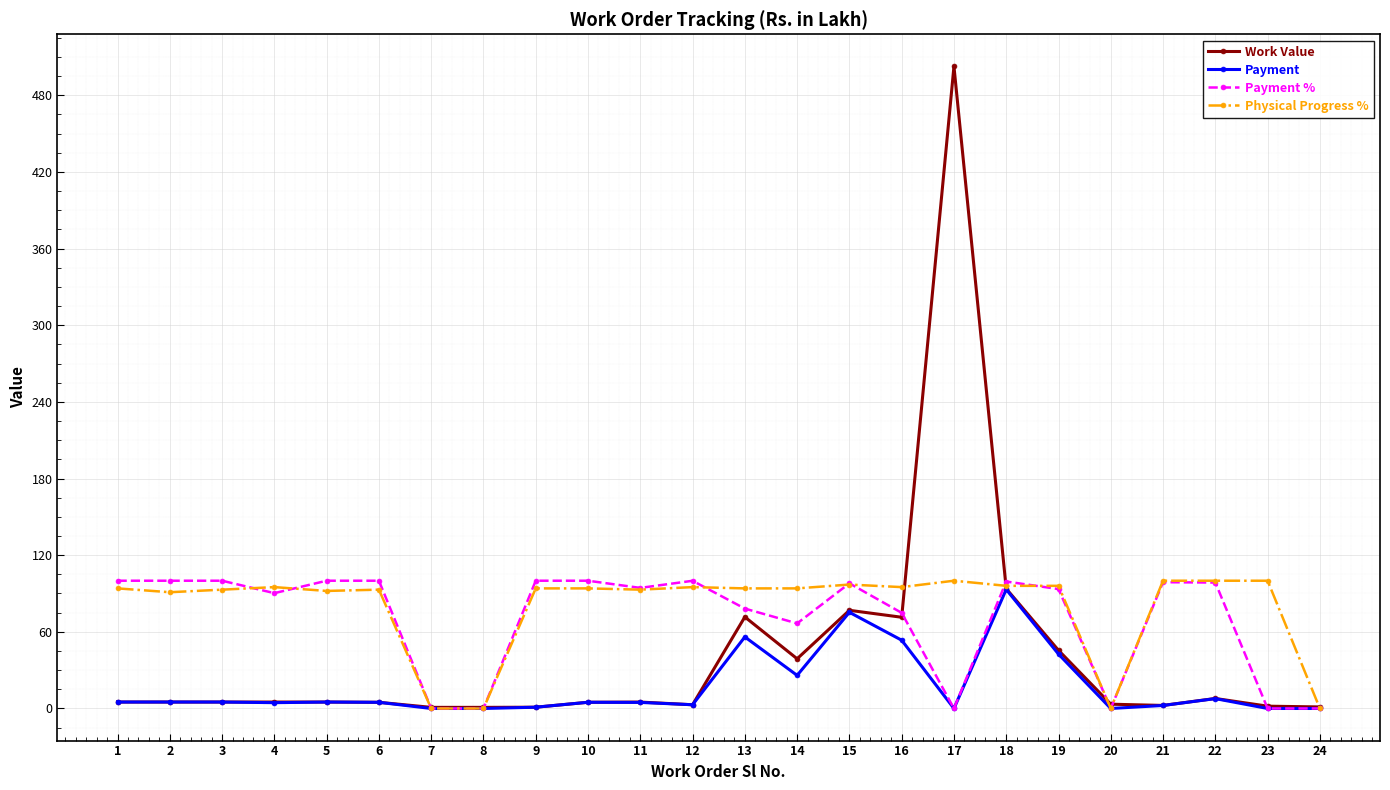

Which series has the widest spread of values?

Work Value